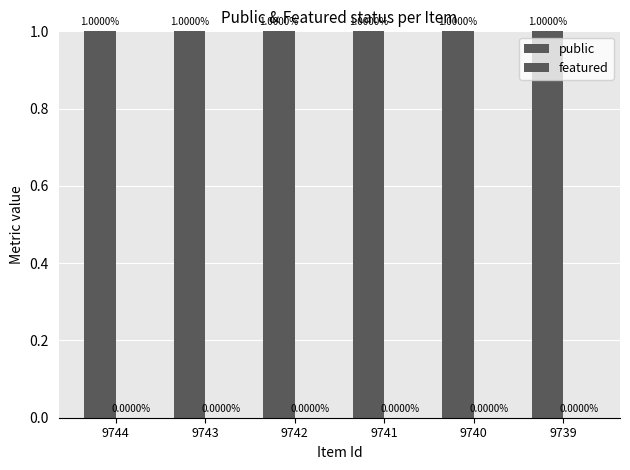

What is the spread (max minus min) of values at 9739?

1